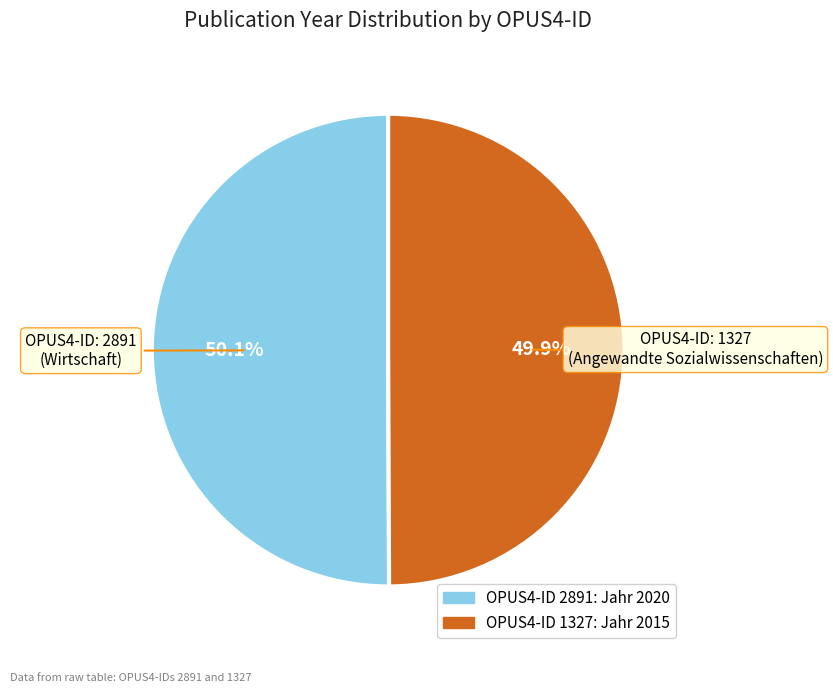

Is there any slice that represents more than half of the pie?

Yes